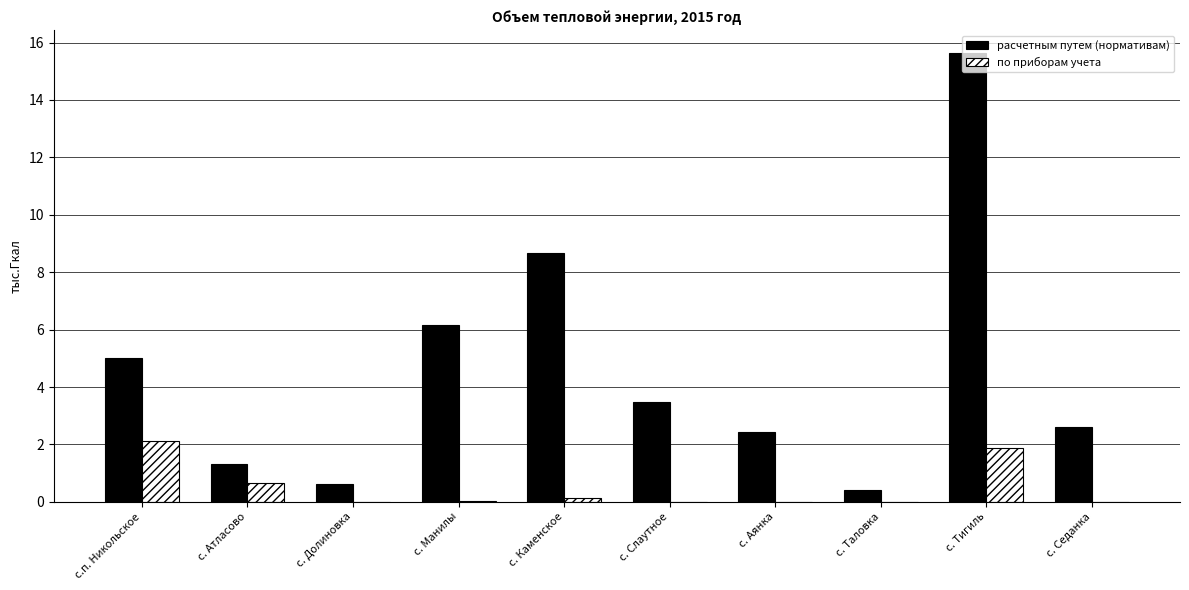

What is the sum of all расчетным путем (нормативам) values?

46.4